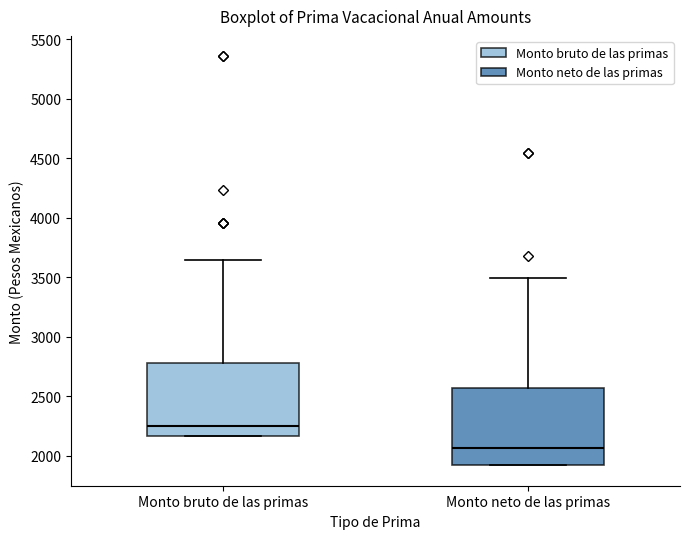

Where does the median line of the box for Monto bruto de las primas sit on the y-axis? The values are not printed on the chart, so give them approximately, as read against the axis.

2250